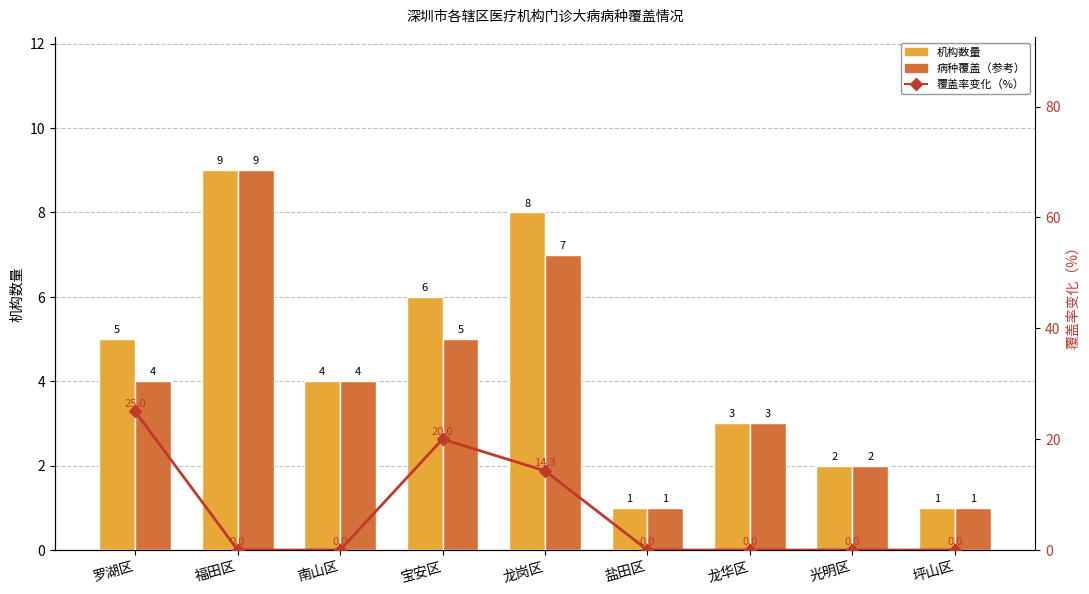

What is the sum of all 机构数量 values?

39.0